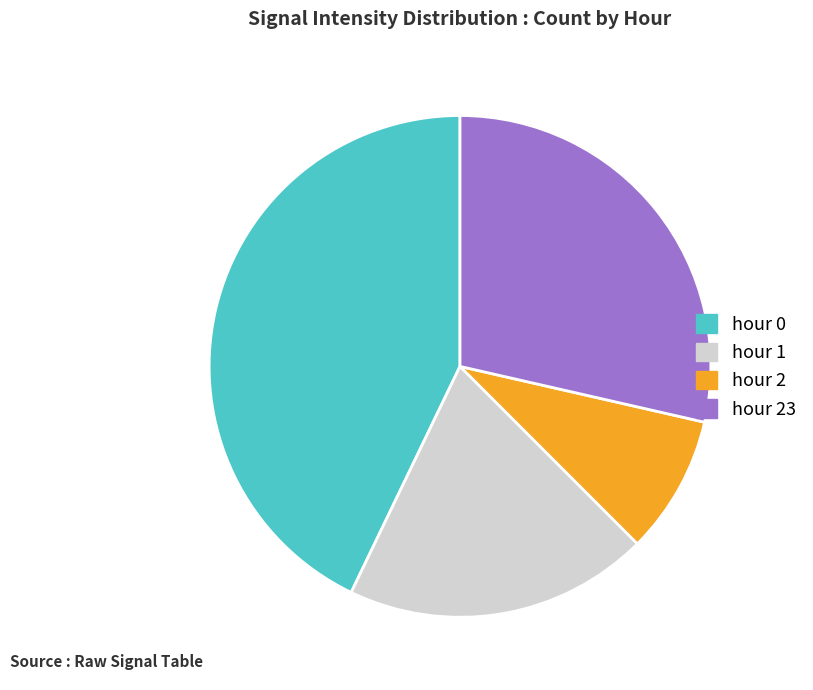

Which has a higher value, hour 23 or hour 1?

hour 23